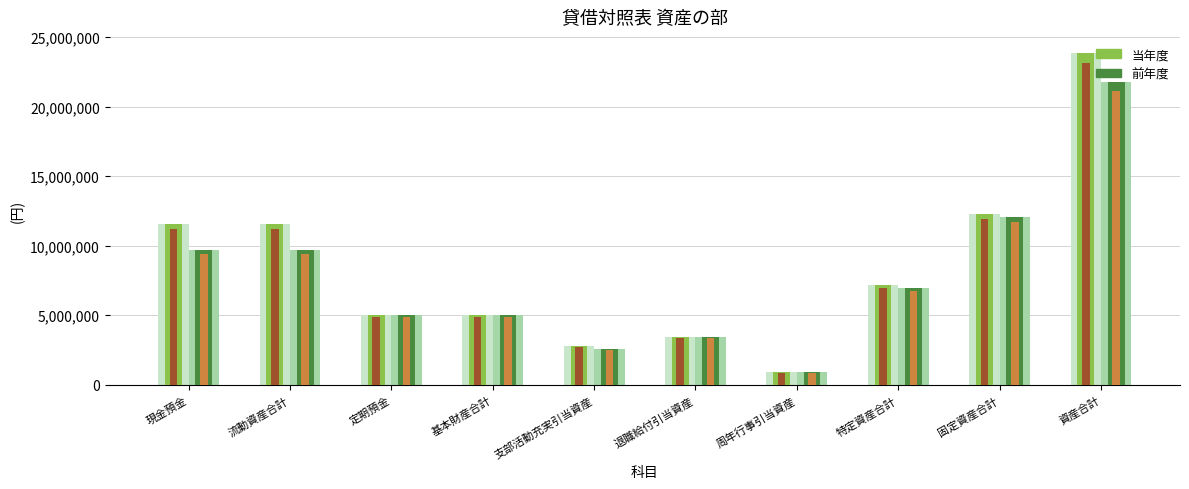

How many groups of bars are there?

10